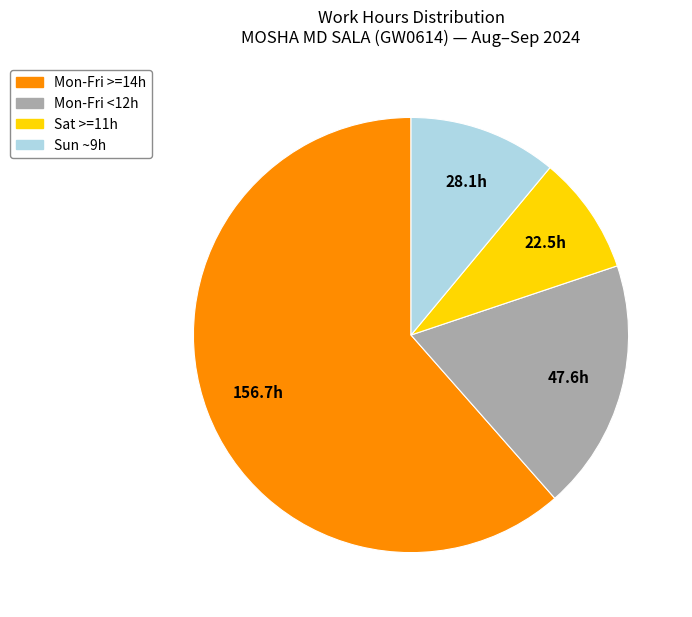

How many segments does this pie chart have?

4